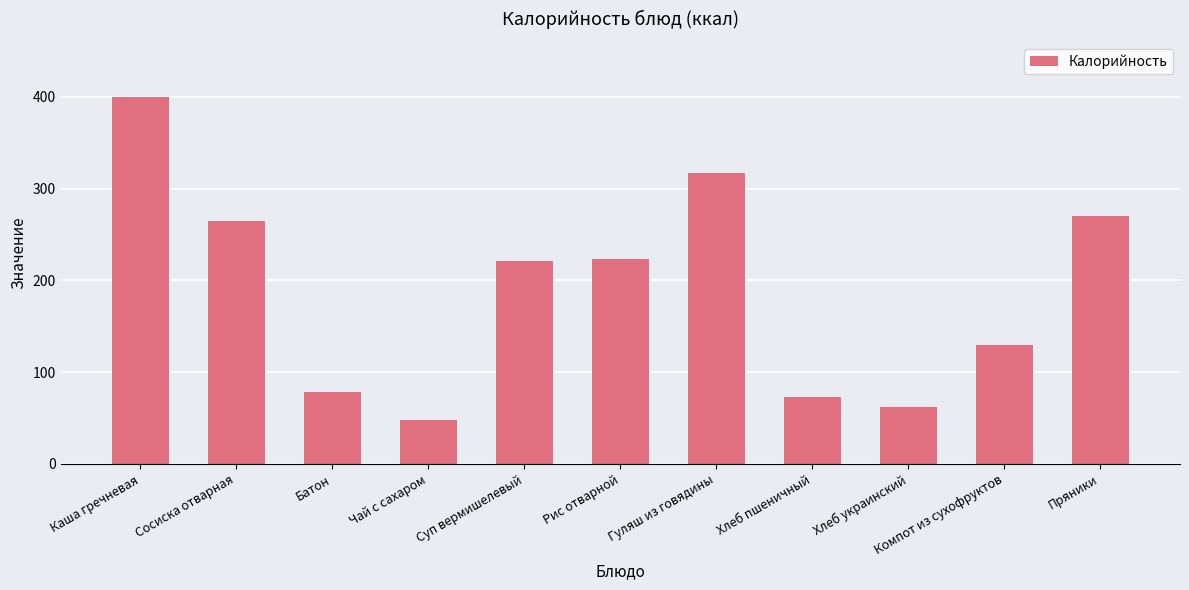

How many data points are less than 220?

5